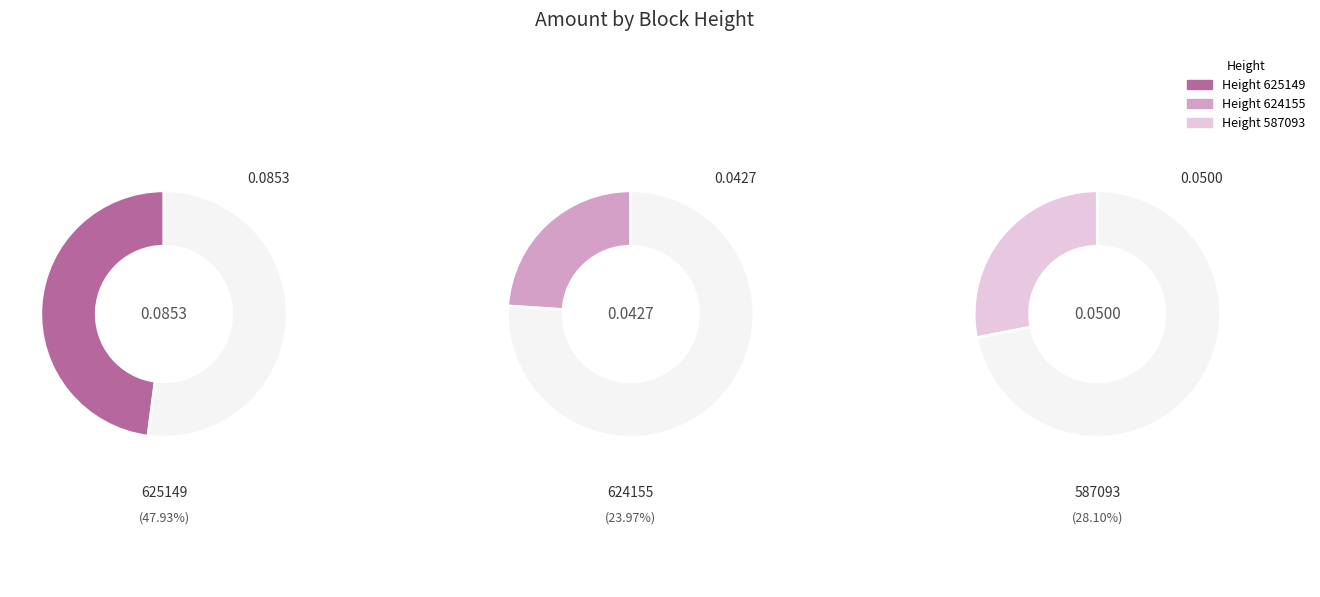

How many slices are in this pie chart?

3